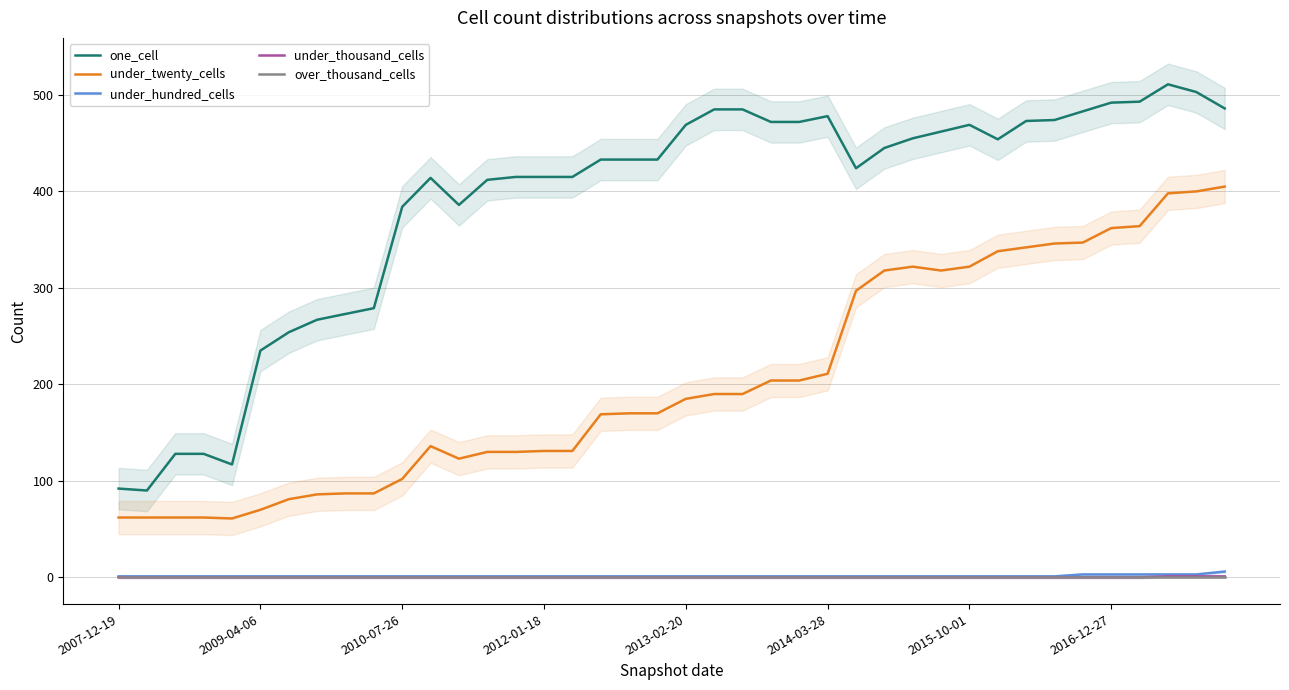

The under_thousand_cells series shows 1 at 34. True or false?

False